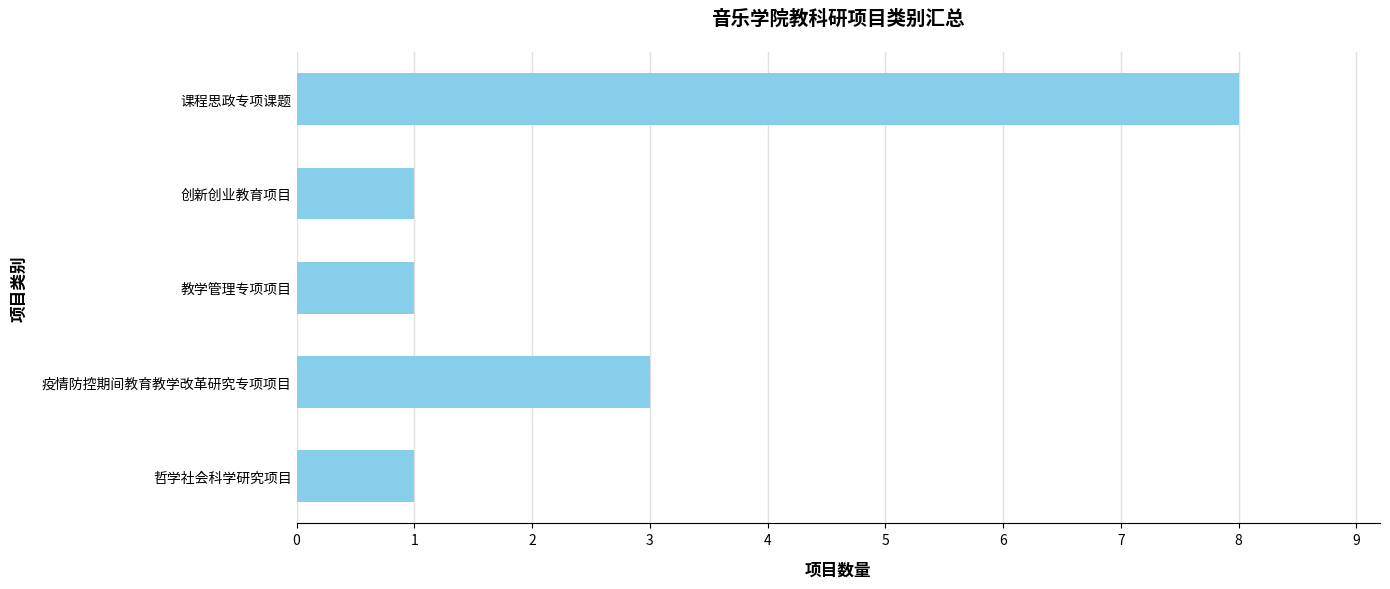

What position from the bottom is 哲学社会科学研究项目?

1